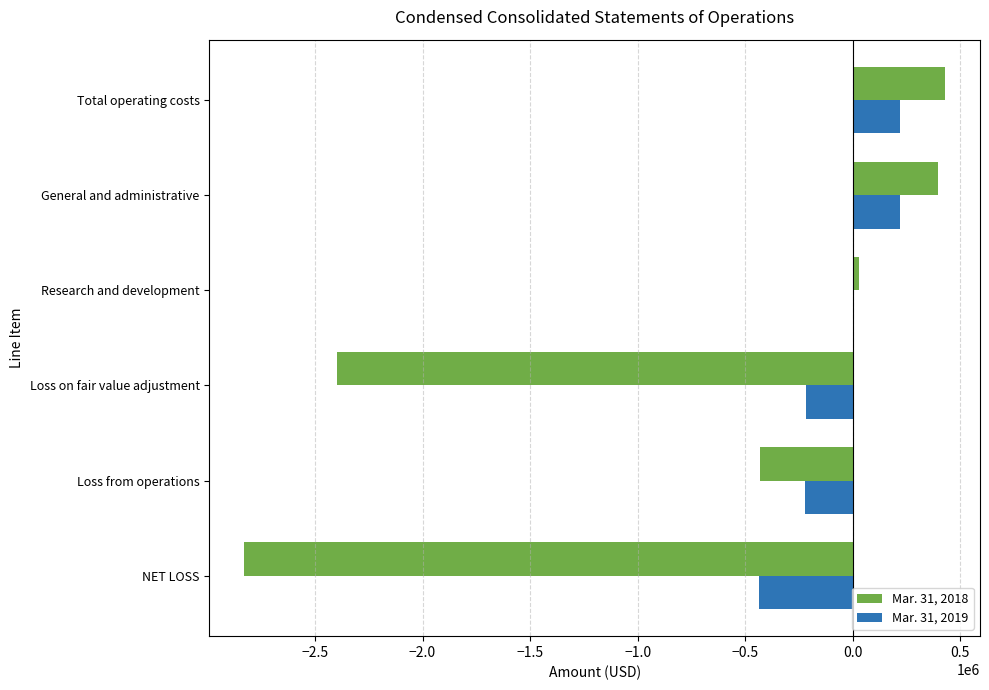

What is the sum of the Mar. 31, 2018 values at Loss from operations and General and administrative?

-34000